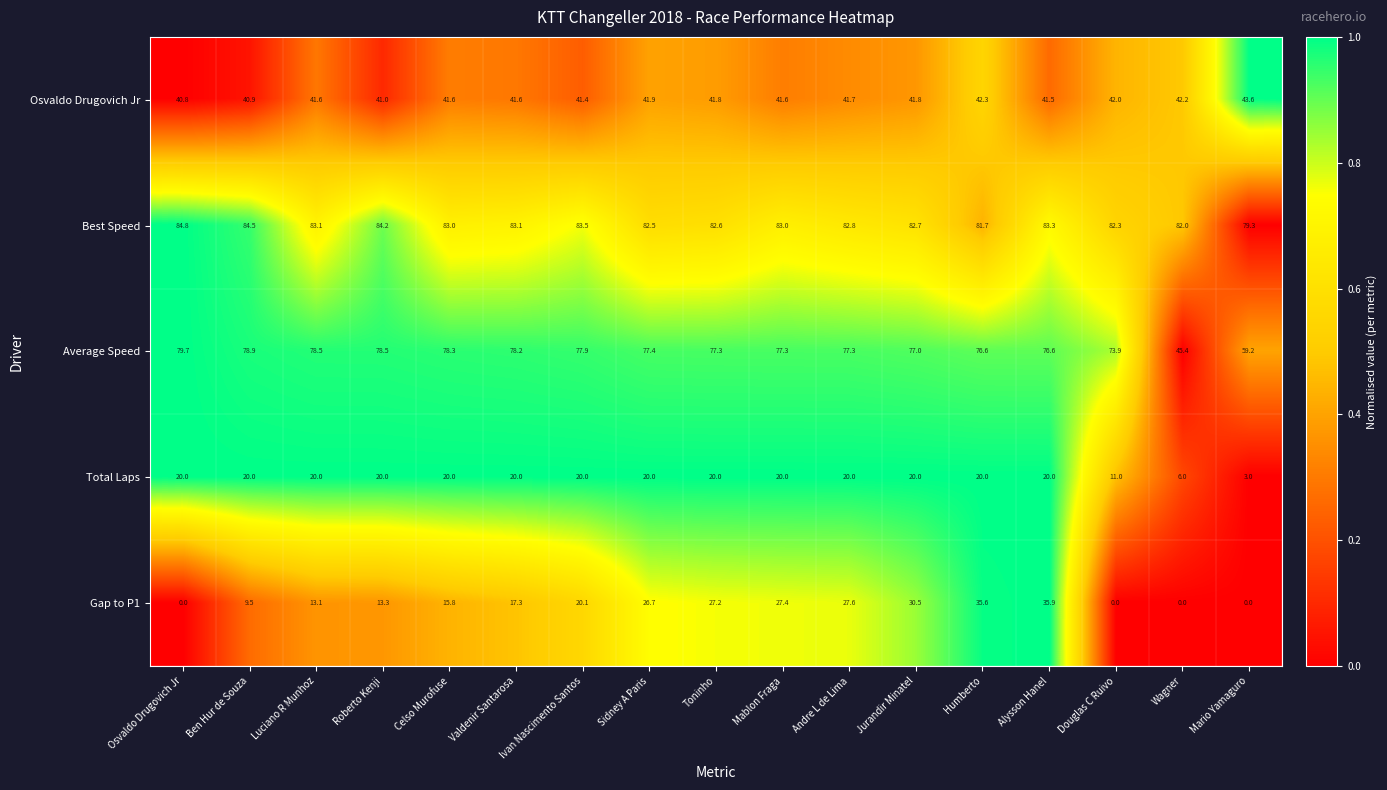

What is the average value of the Osvaldo Drugovich Jr series?

41.7